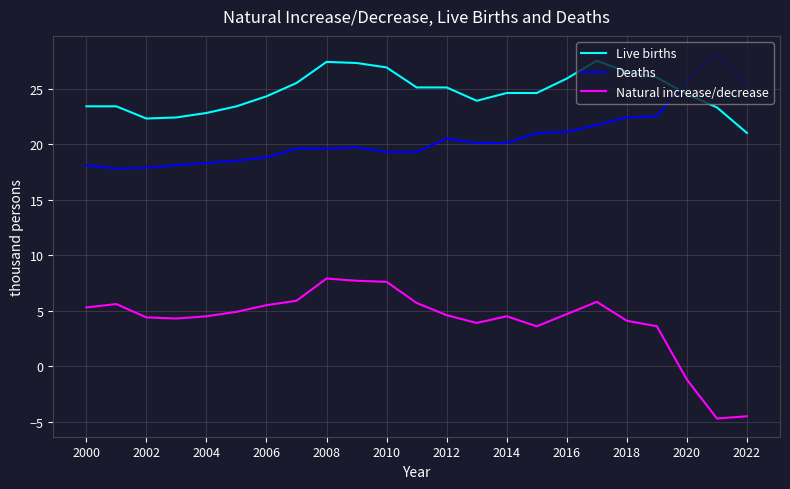

After their last crossing, which series has the higher values: Live births or Deaths?

Deaths